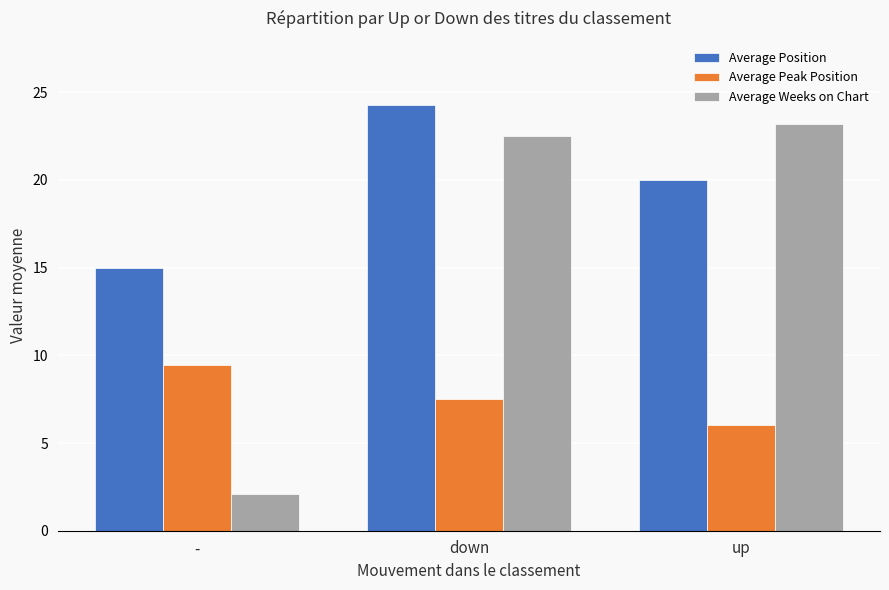

What position from the left is -?

1